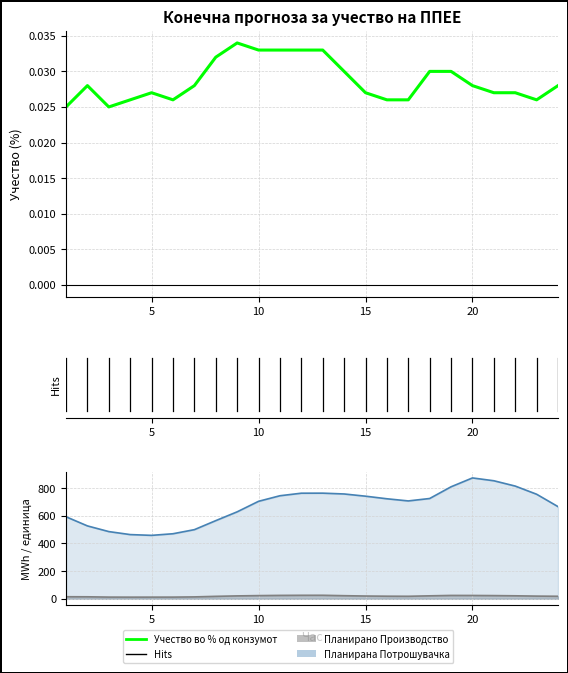

True or false: there are more than 2 points higher than both neighbors.

True